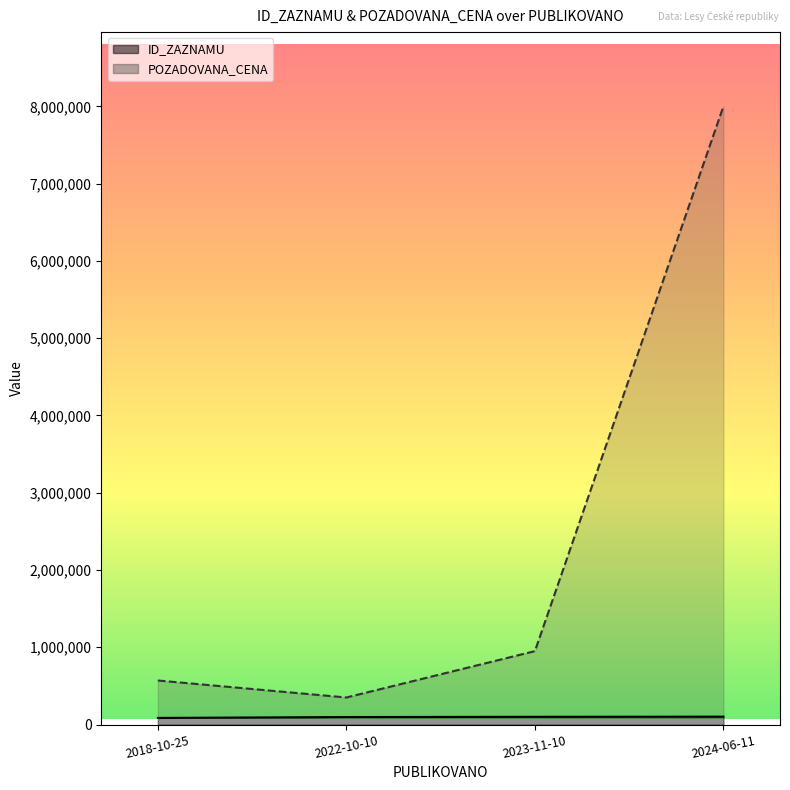

Is it true that POZADOVANA_CENA equals 8000000 at 2024-06-11?

True